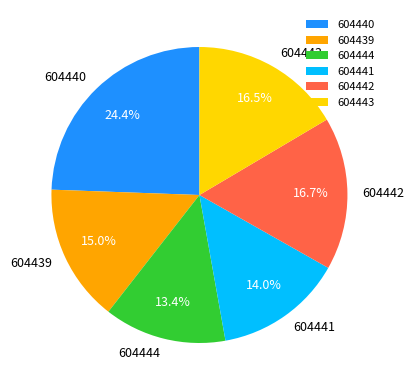

To the nearest percent, what is the difference between the 604444 and 604442 slice percentages?

3%